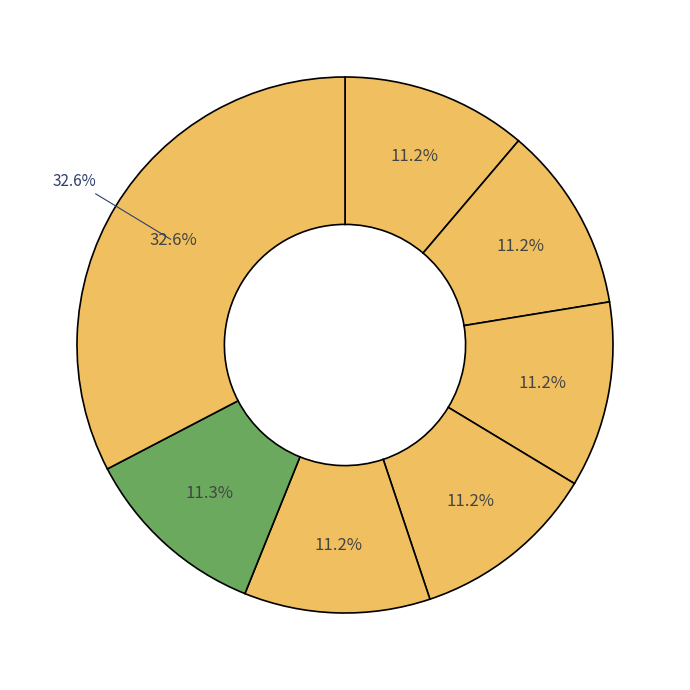

What percentage is the SHOP AT 183 - 187 Yarra Street slice, to the nearest percent?

11%